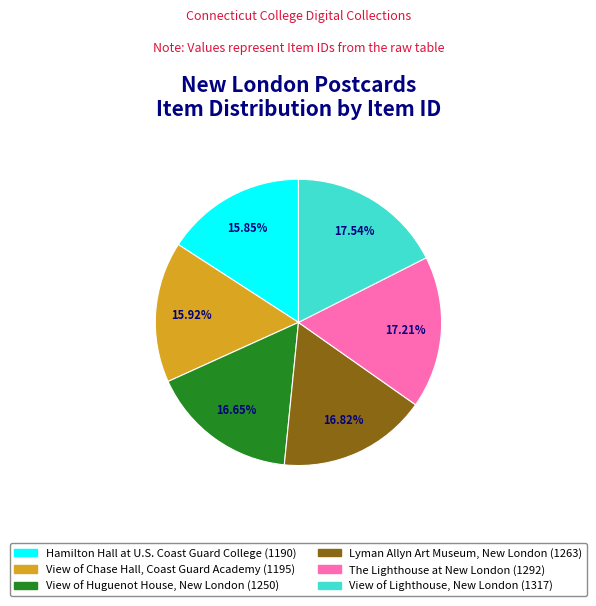

Rank the categories by value from highest to lowest.

View of Lighthouse, New London, The Lighthouse at New London, Lyman Allyn Art Museum, New London, View of Huguenot House, New London, View of Chase Hall, Coast Guard Academy, Hamilton Hall at U.S. Coast Guard College